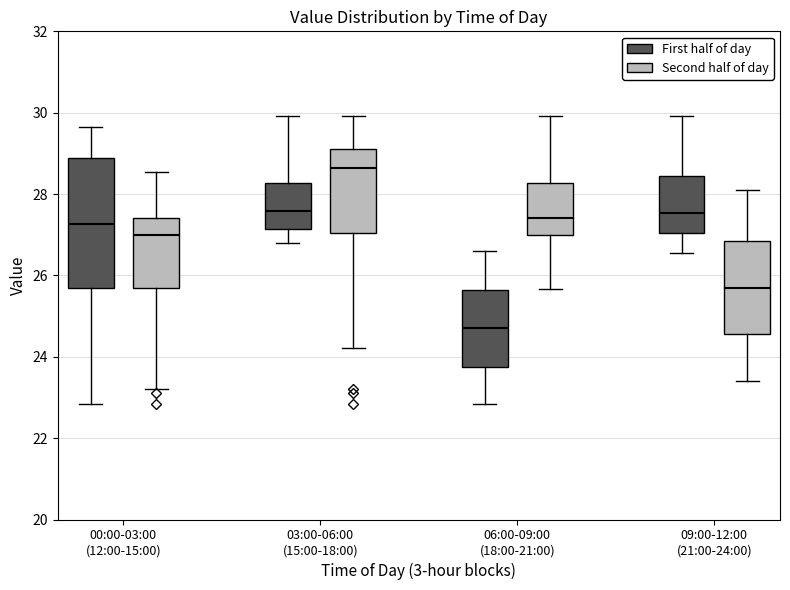

Where is the upper edge of the box for 03:00-06:00 (15:00-18:00) (Second half of day) on the y-axis? The values are not printed on the chart, so give them approximately, as read against the axis.

29.2